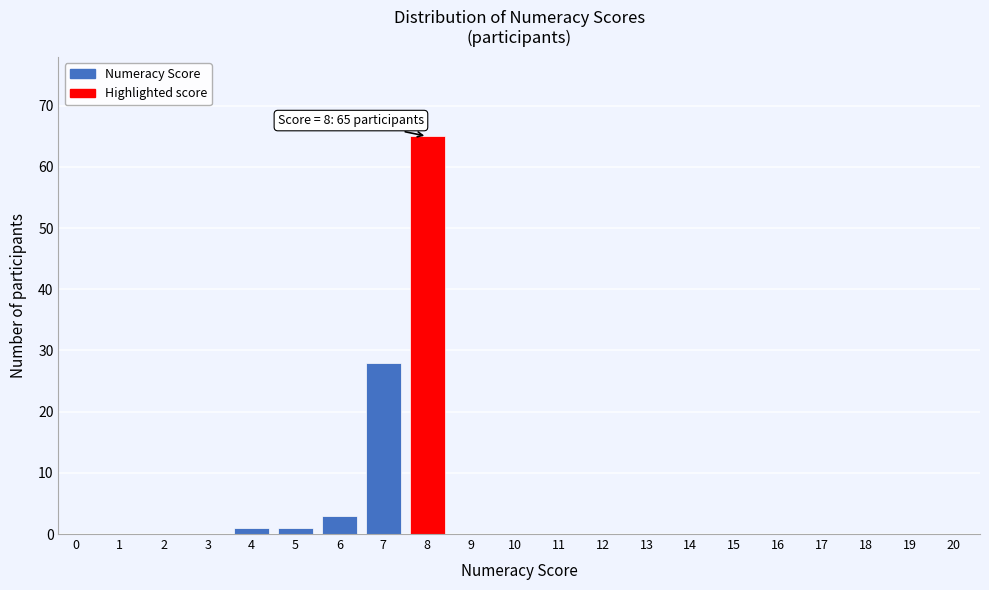

Reading right to left, transcribe all the data shown in this chart.

20=0	19=0	18=0	17=0	16=0	15=0	14=0	13=0	12=0	11=0	10=0	9=0	8=65	7=28	6=3	5=1	4=1	3=0	2=0	1=0	0=0